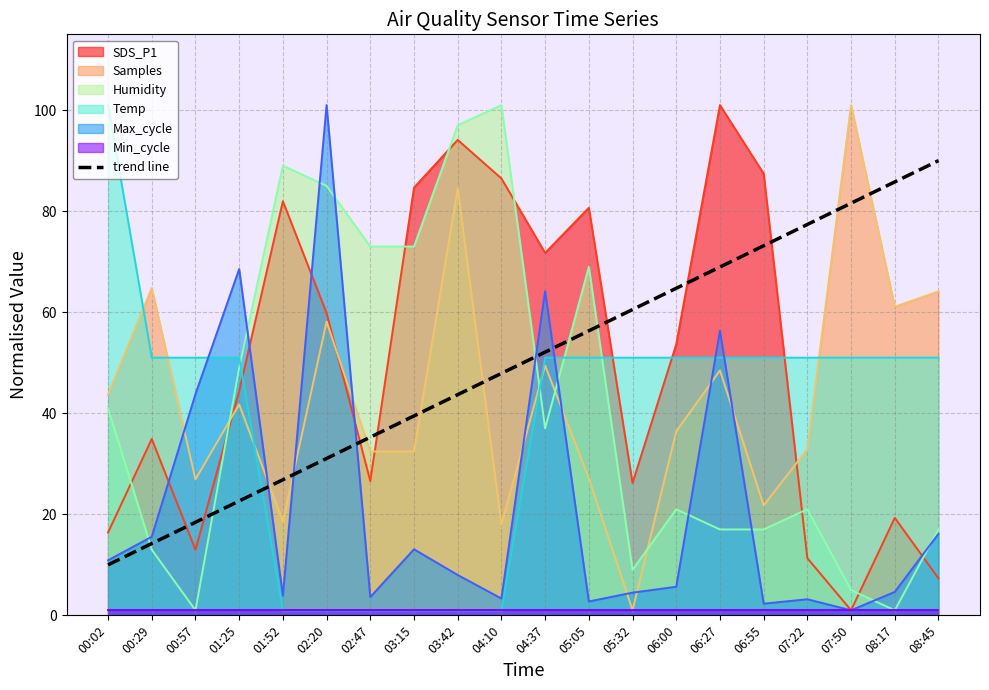

What is the label of the 14th point from the right?

02:47